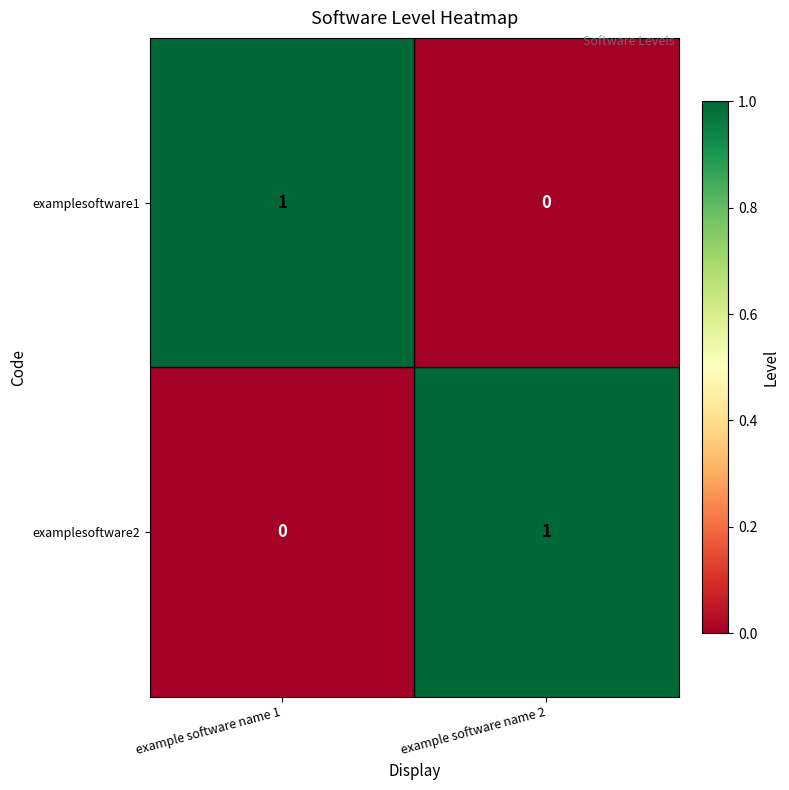

Rank the series at example software name 1 from highest to lowest value.

examplesoftware1, examplesoftware2